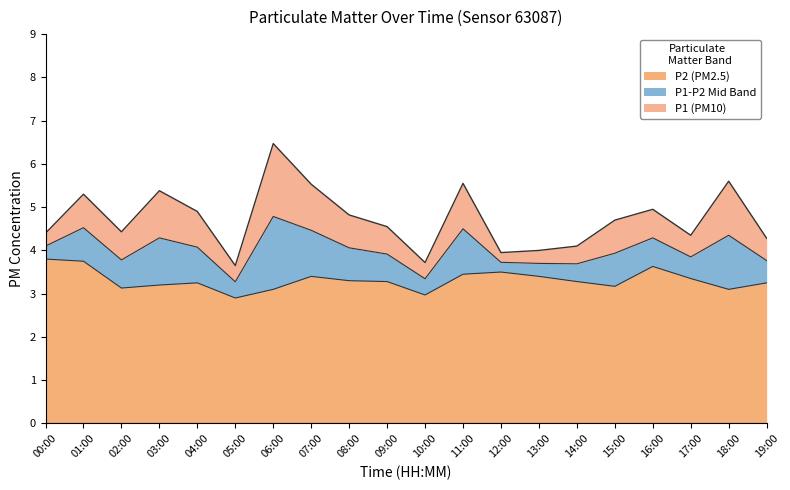

Does the chart display data point markers on the line(s)?

No